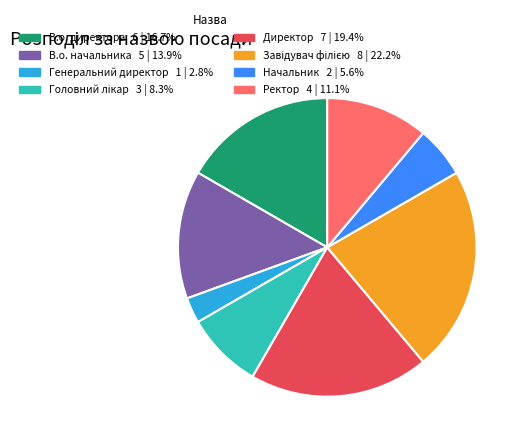

Is В.о. начальника the majority of the pie?

No